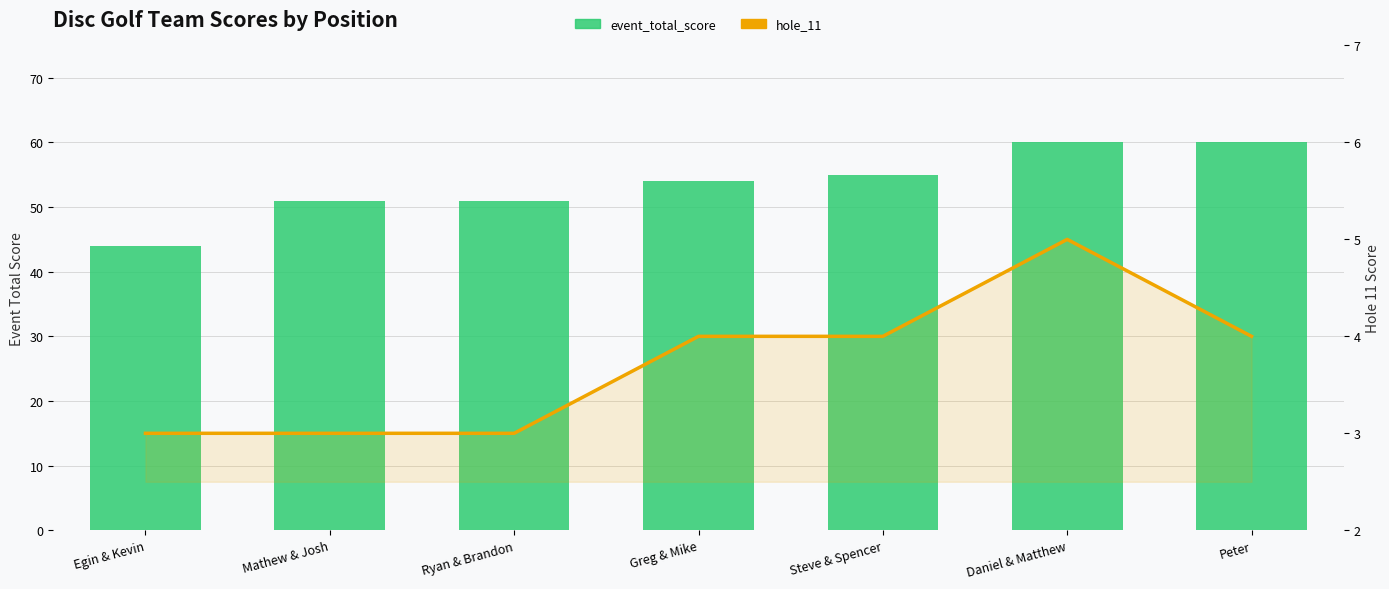

How many event_total_score values are between 51 and 60?

6